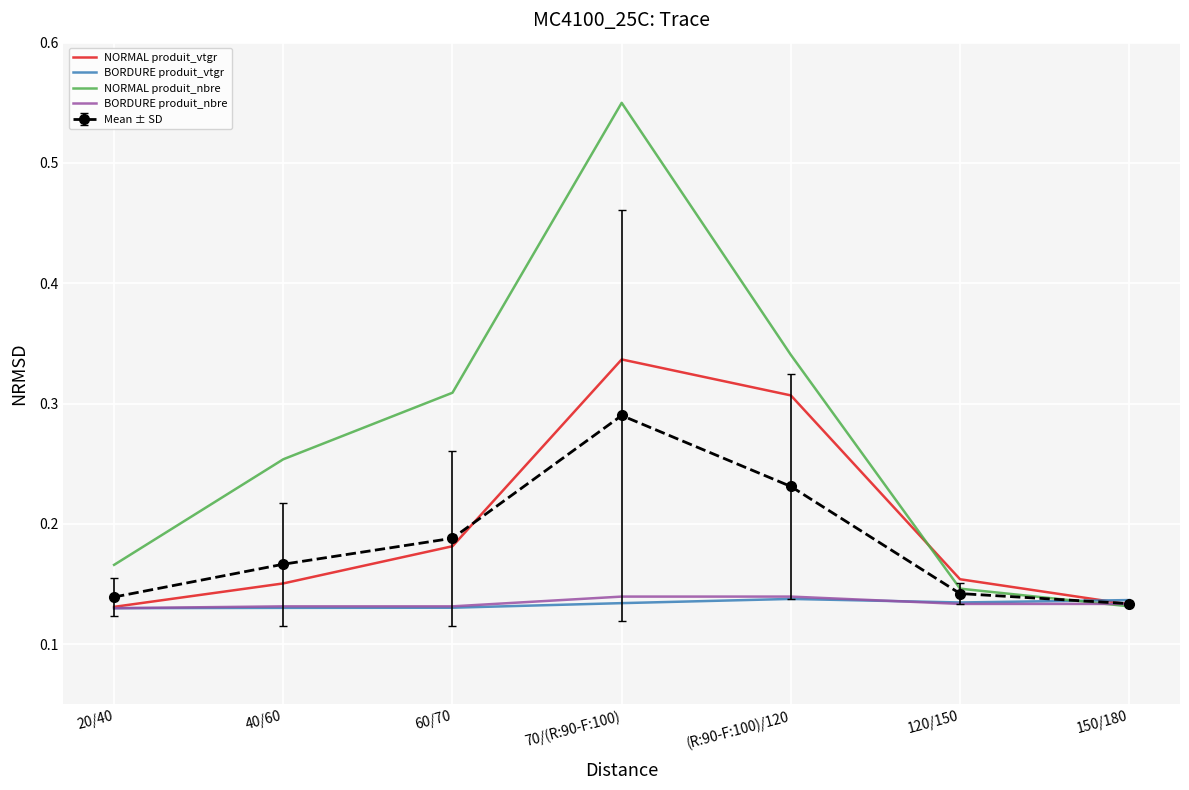

Which series has the widest spread of values?

NORMAL produit_nbre